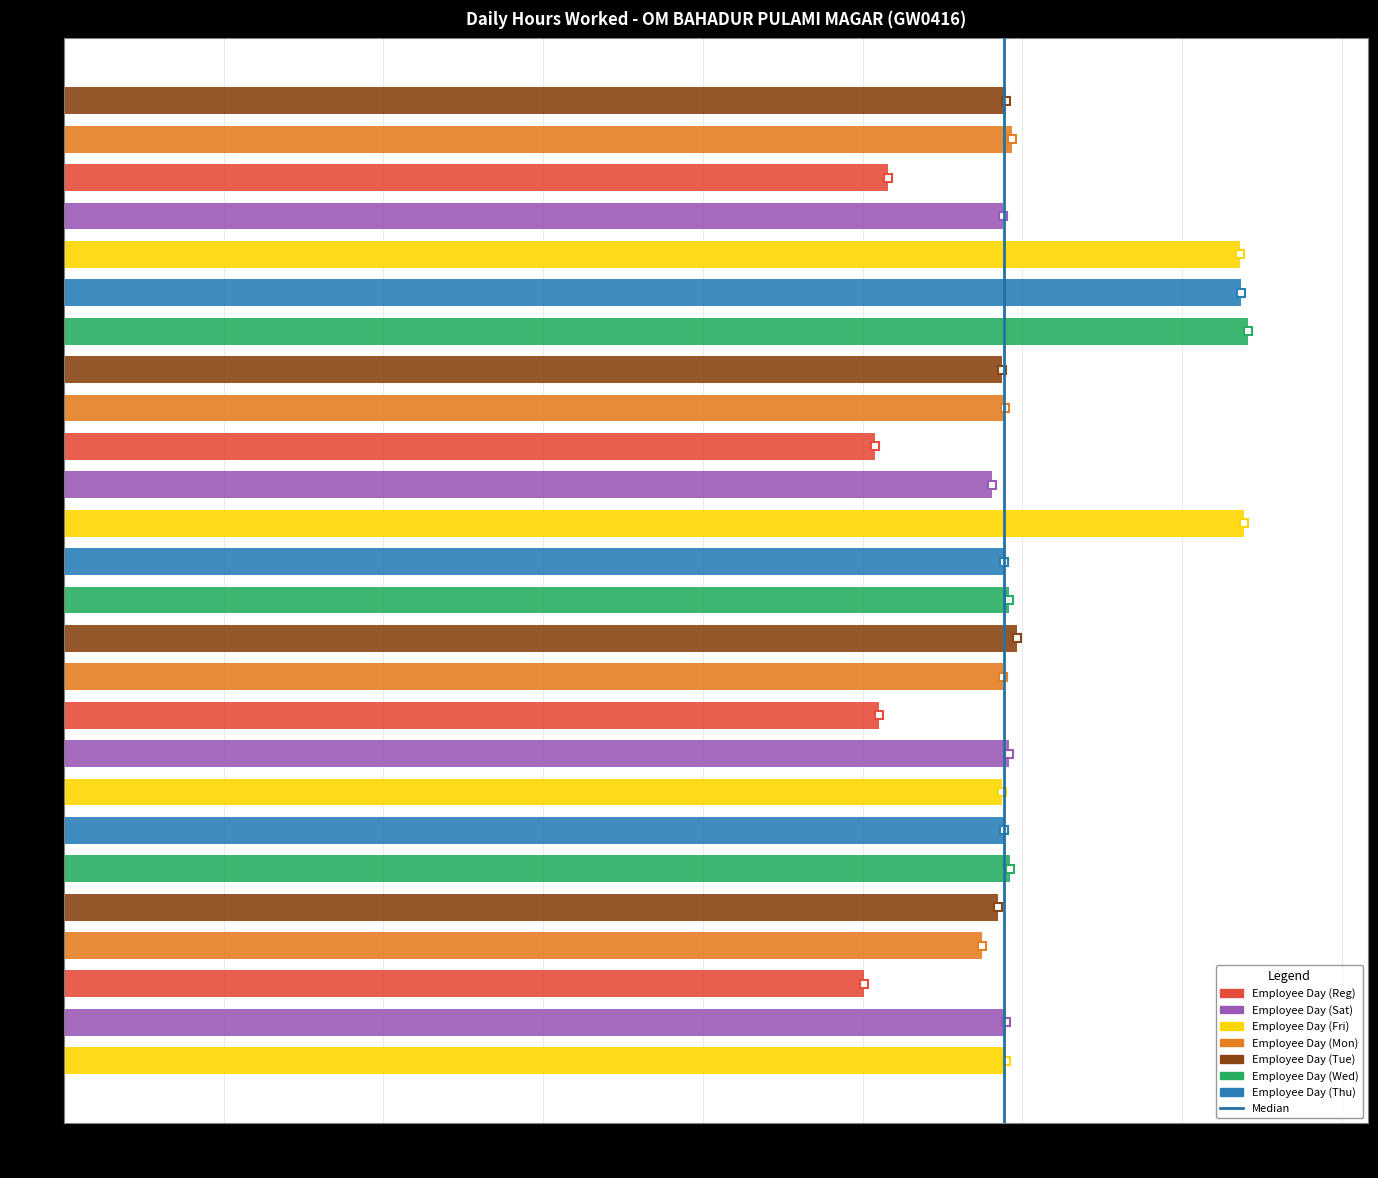

At which category does the chart reach its peak across all series?

2